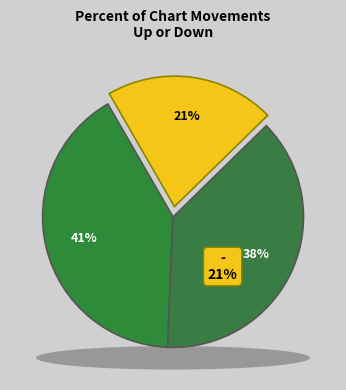

How many segments does this pie chart have?

3